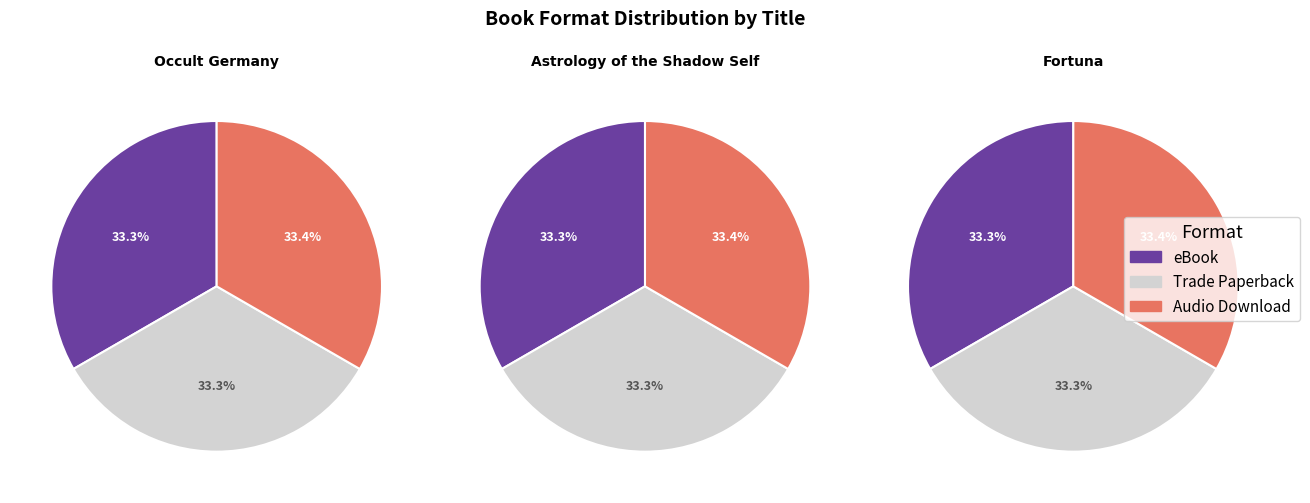

Which has a higher value, Fortuna or Astrology of the Shadow Self?

Astrology of the Shadow Self